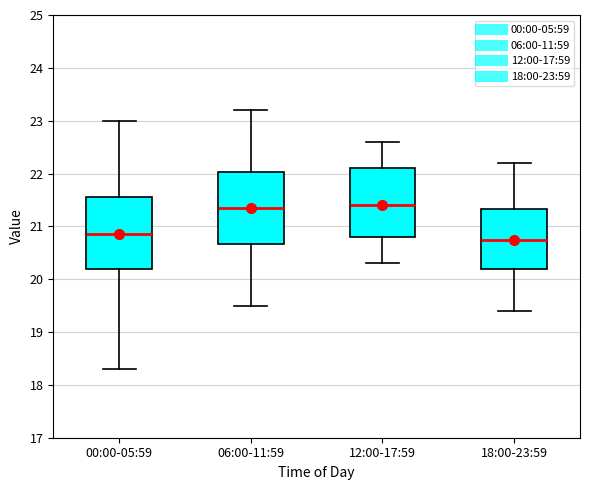

Reading left to right, read every box against the y-axis: the position of its median line, the range the box covers, and the ends of its whiskers. The values are not printed on the chart, so give them approximately, as read against the axis.

00:00-05:59: median 20.9, box 20.2 to 21.6, whiskers 18.3 to 23.0
06:00-11:59: median 21.4, box 20.7 to 22.0, whiskers 19.5 to 23.2
12:00-17:59: median 21.4, box 20.8 to 22.1, whiskers 20.3 to 22.6
18:00-23:59: median 20.8, box 20.2 to 21.3, whiskers 19.4 to 22.2